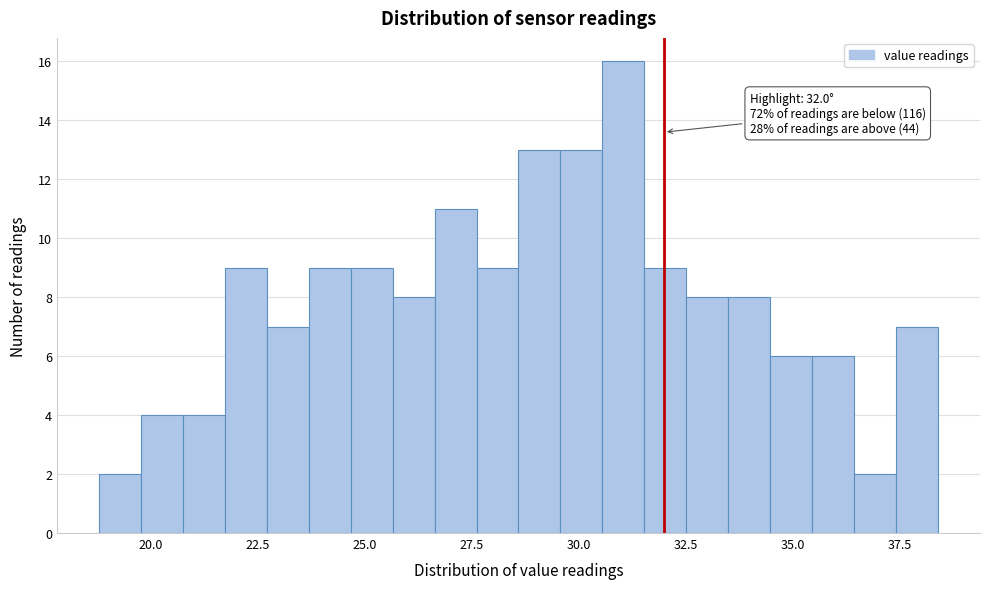

Read against the x-axis, roughly where is the centre of the tallest bar?

31.0